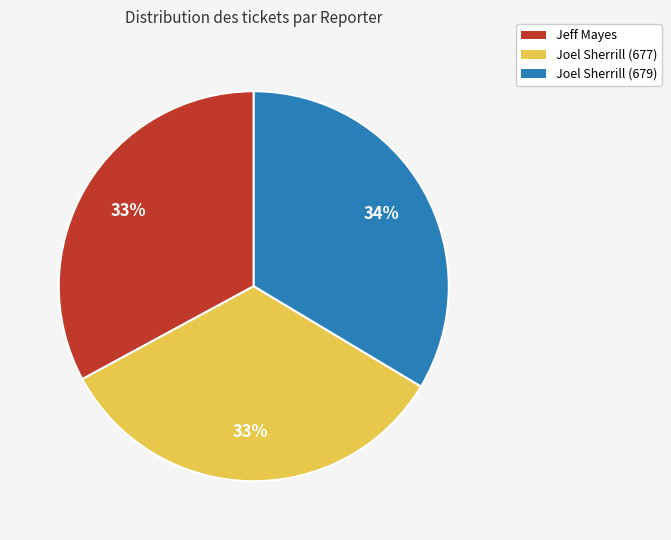

Does any single category account for the majority?

No